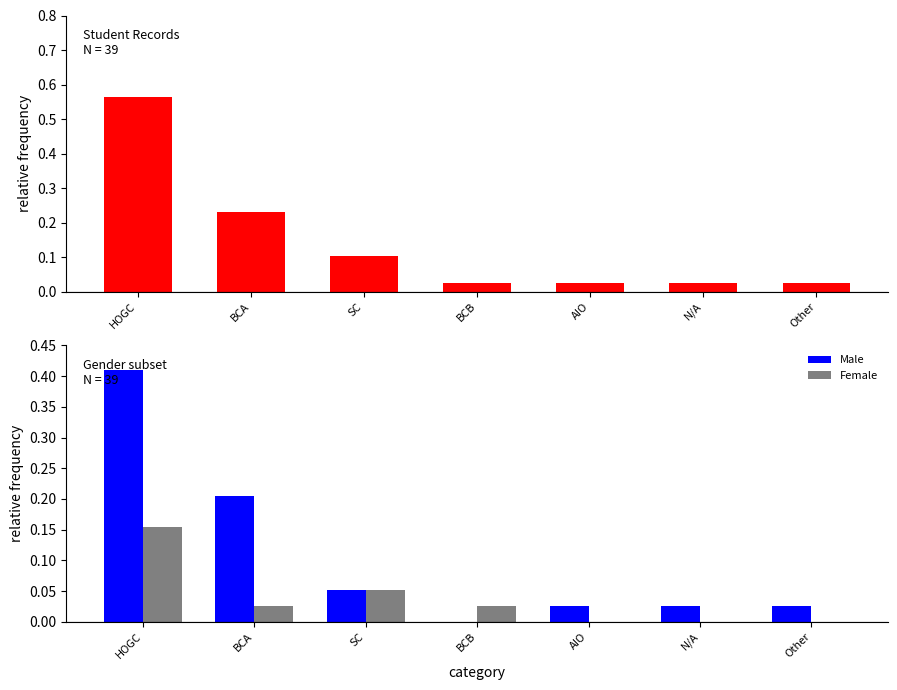

The All Students series shows 0.0 at N/A. True or false?

False